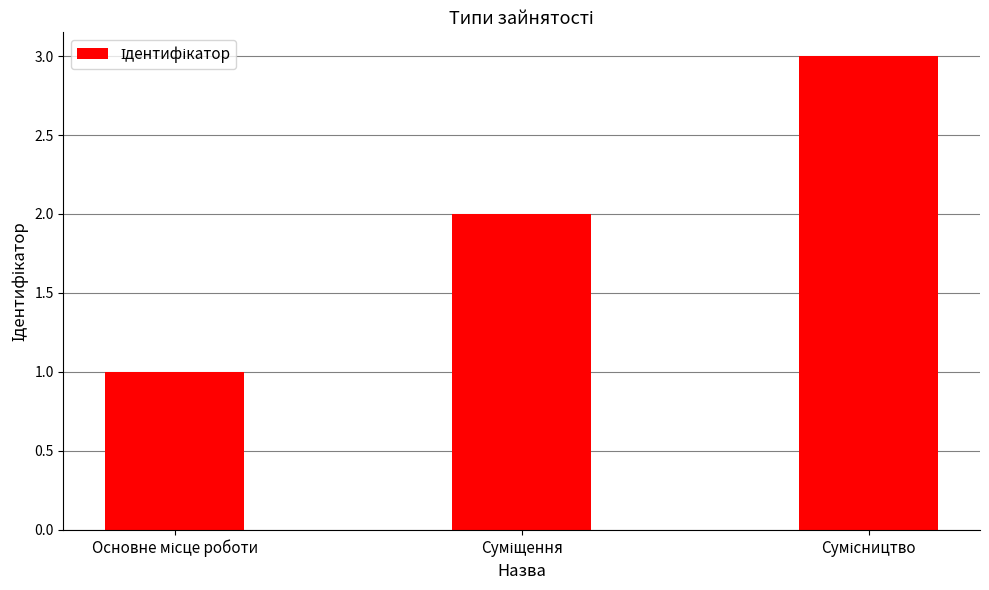

Does the chart contain any negative values?

No